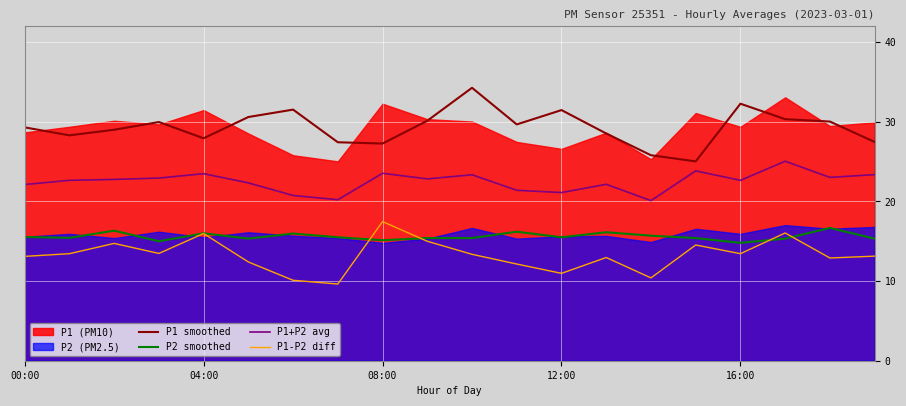

At how many categories does at least one series exceed 22?

20